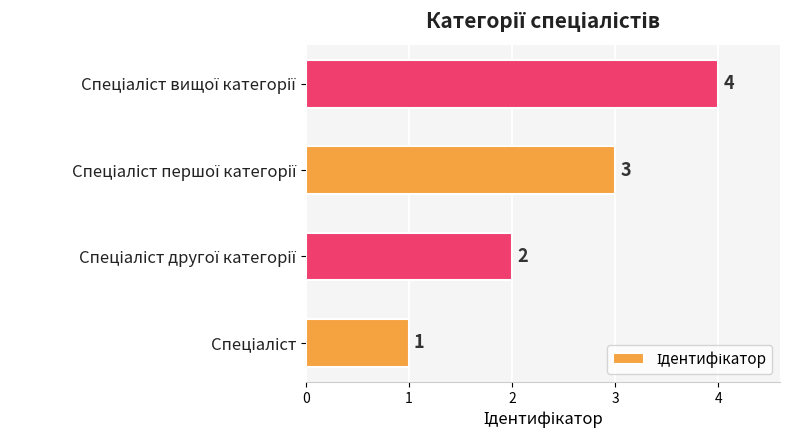

How many values are below 3?

2